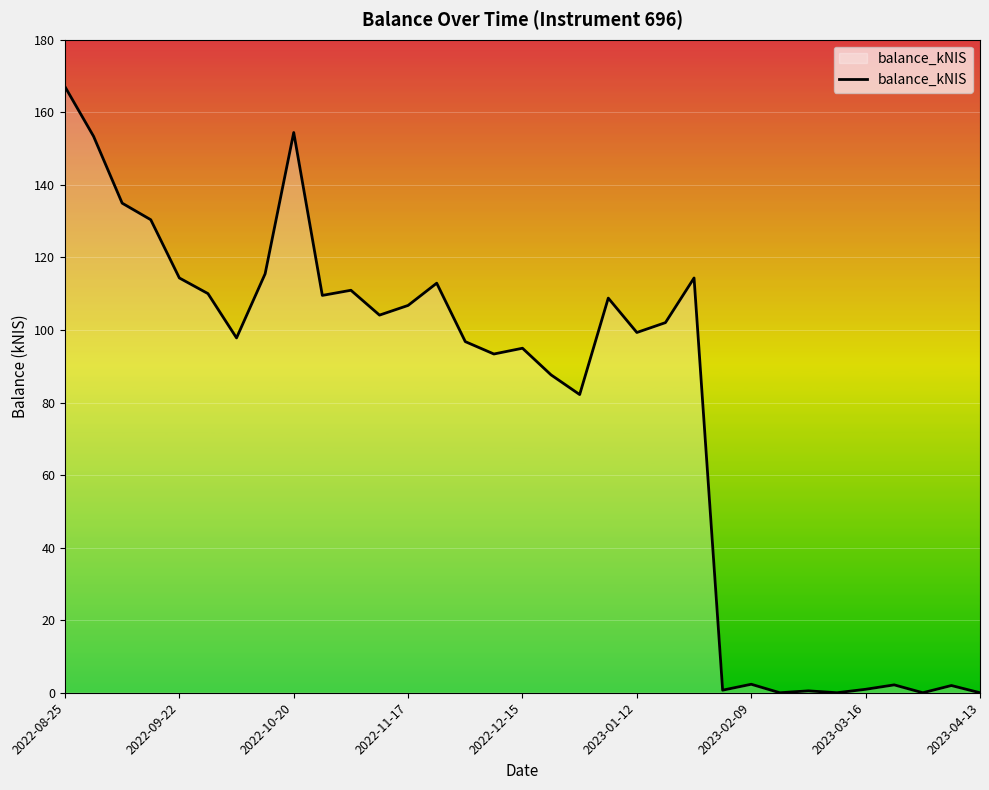

What is the maximum value shown in the chart?

167.0